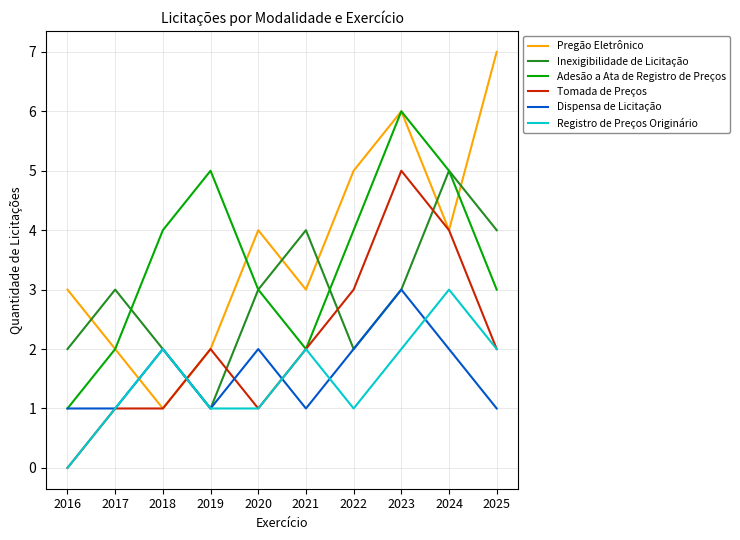

Which series has the widest spread of values?

Pregão Eletrônico